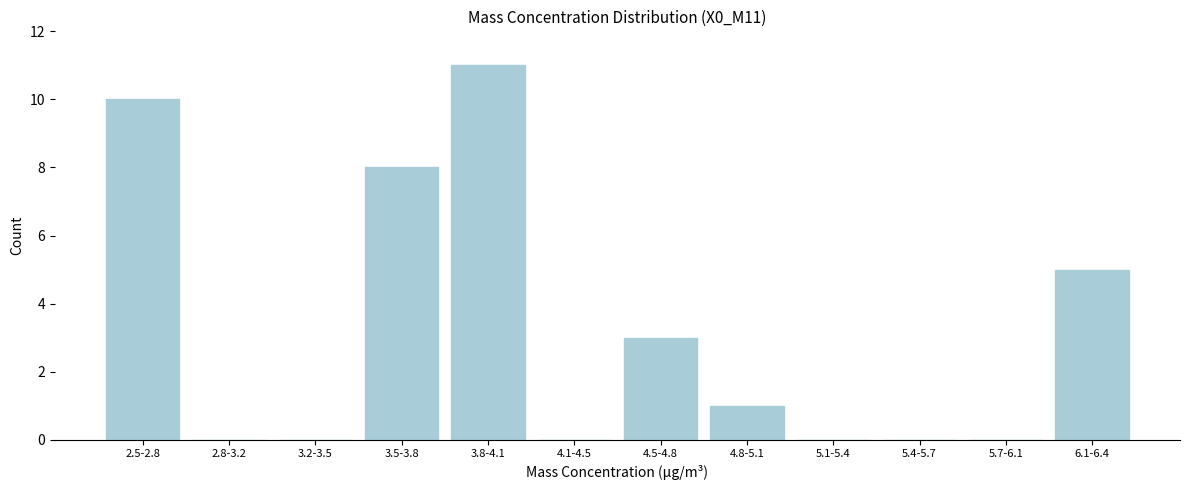

Reading left to right, list all the values displayed in this chart.

2.5-2.8=10	2.8-3.2=0	3.2-3.5=0	3.5-3.8=8	3.8-4.1=11	4.1-4.5=0	4.5-4.8=3	4.8-5.1=1	5.1-5.4=0	5.4-5.7=0	5.7-6.1=0	6.1-6.4=5